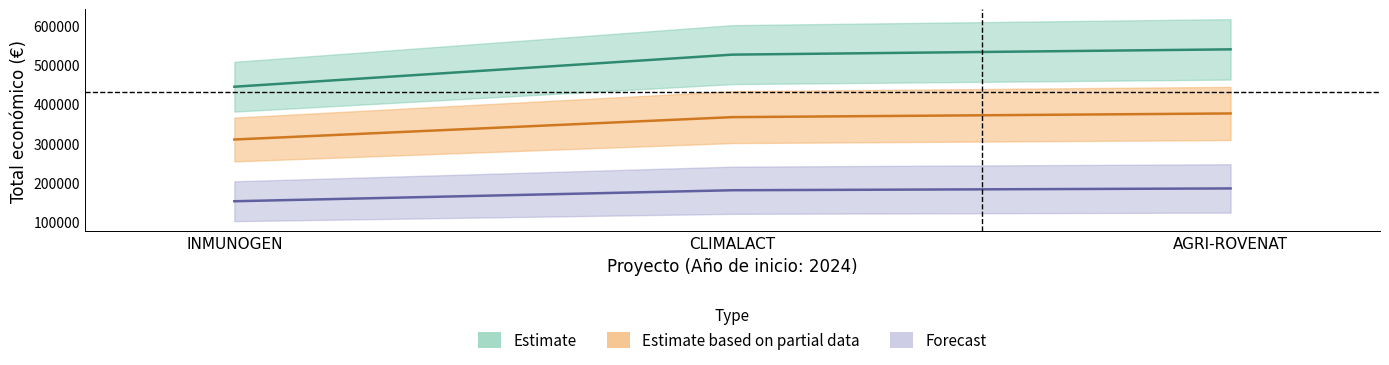

The value at CLIMALACT is 359966.3. True or false?

False